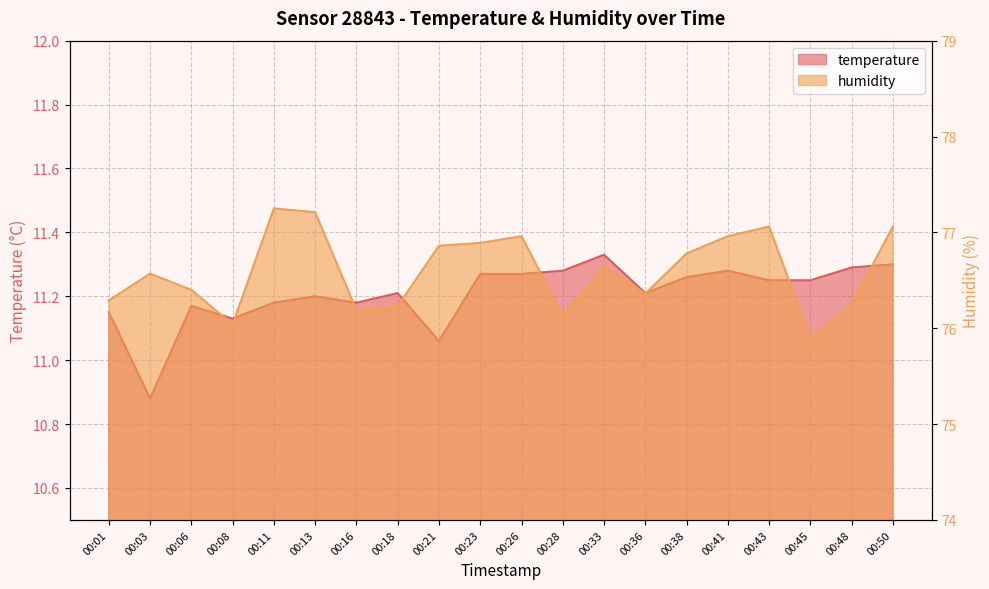

How many values in the temperature series exceed 11?

19